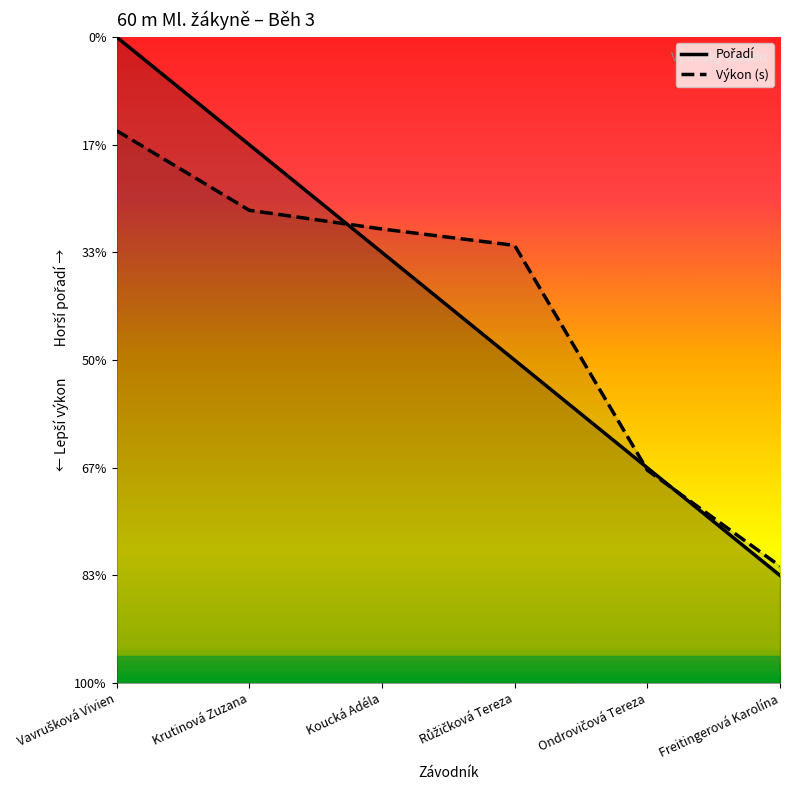

At which category is the sum across all series the highest?

Vavrušková Vivien